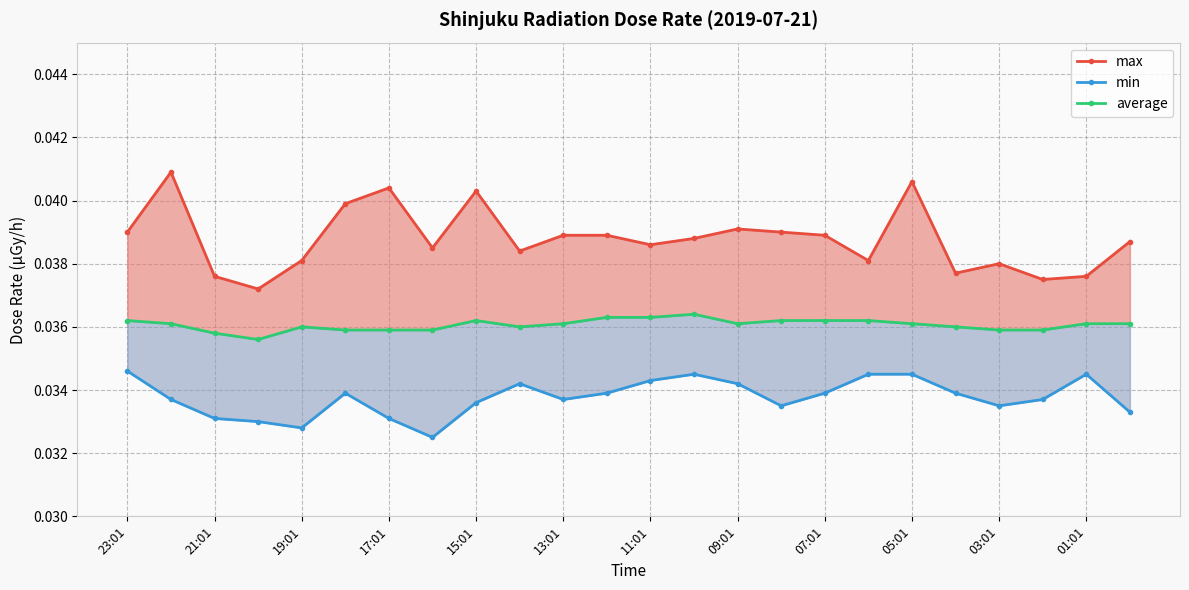

The max series shows 0.0 at 17. True or false?

True